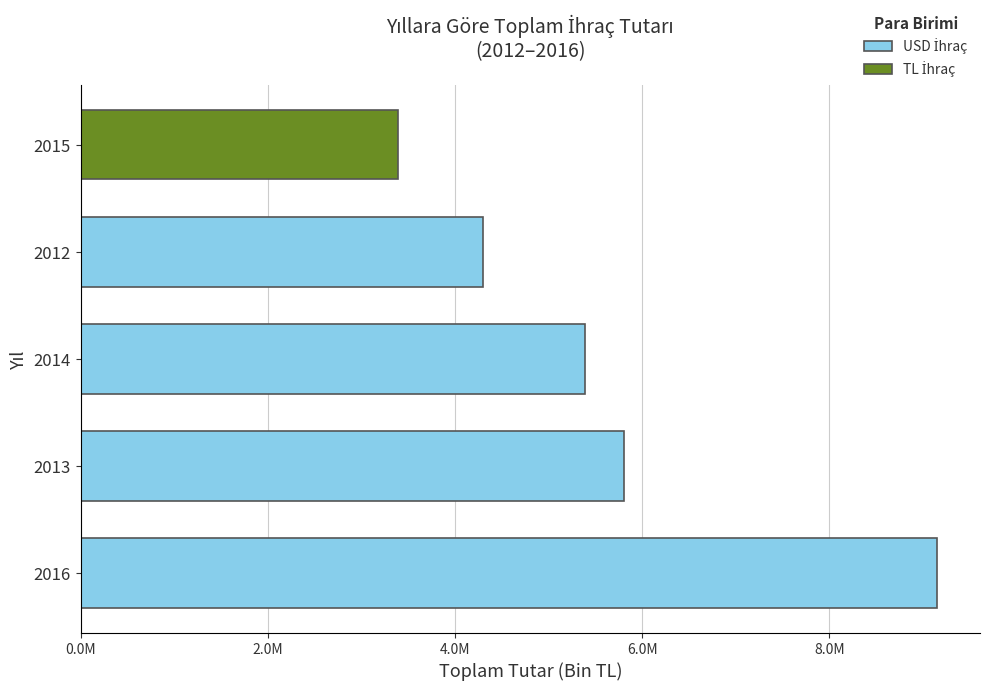

Does the chart contain any negative values?

No